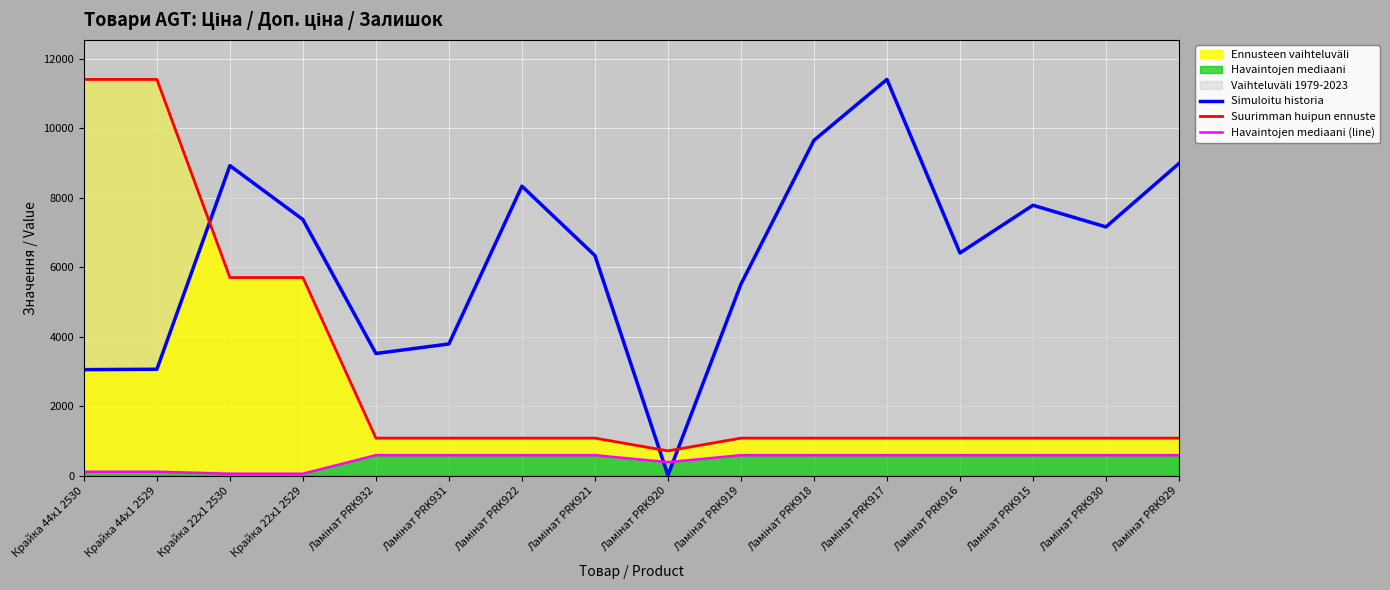

Where is the first local minimum for Suurimman huipun ennuste?

Ламінат PRK920